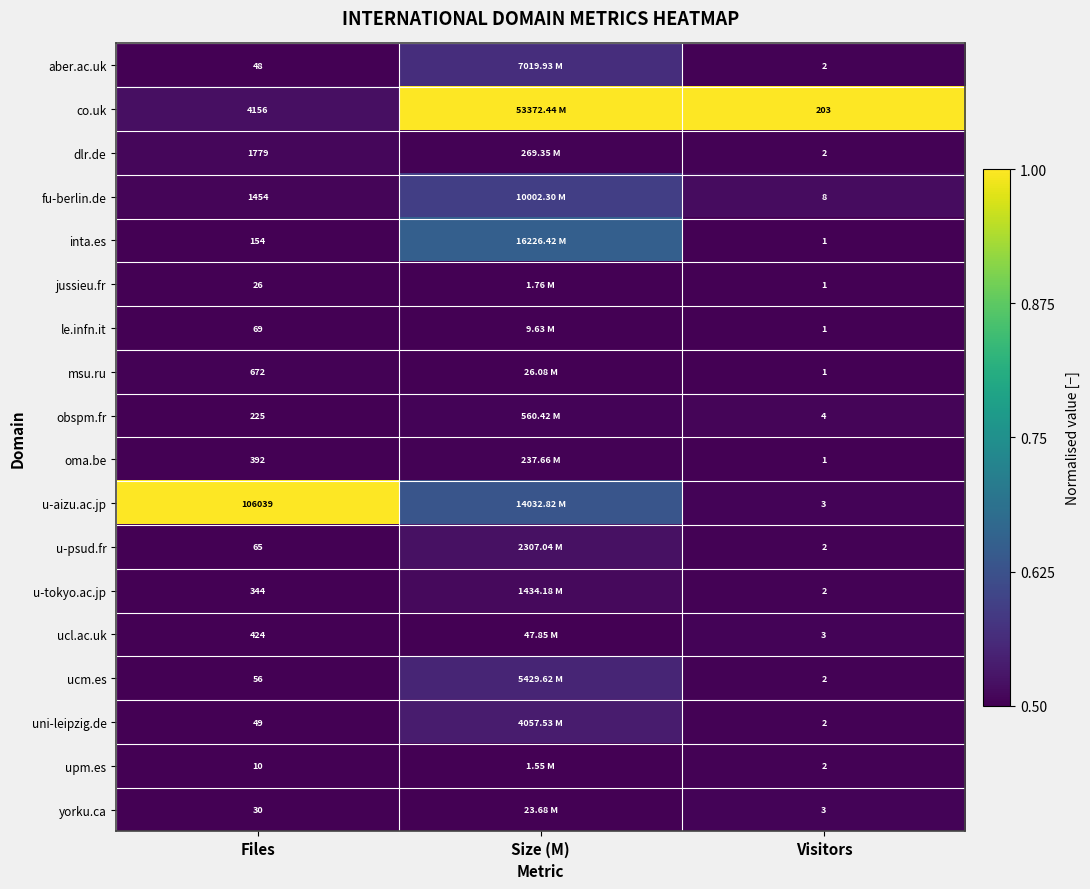

Is the value of le.infn.it at Visitors greater than the value of uni-leipzig.de at Visitors?

No